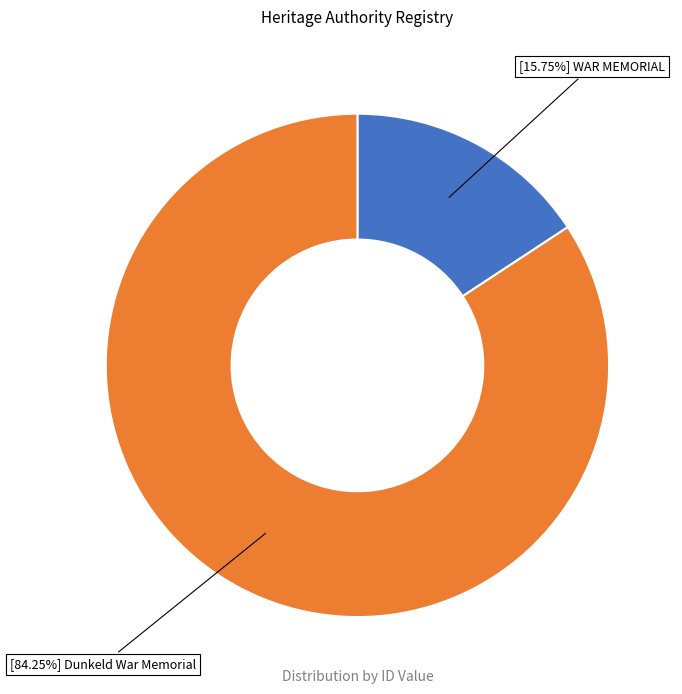

Is there a majority slice in this chart?

Yes